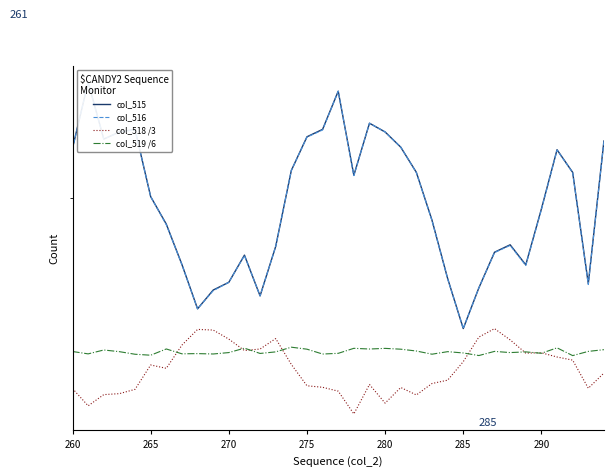

At how many categories does at least one series exceed 7317?

2